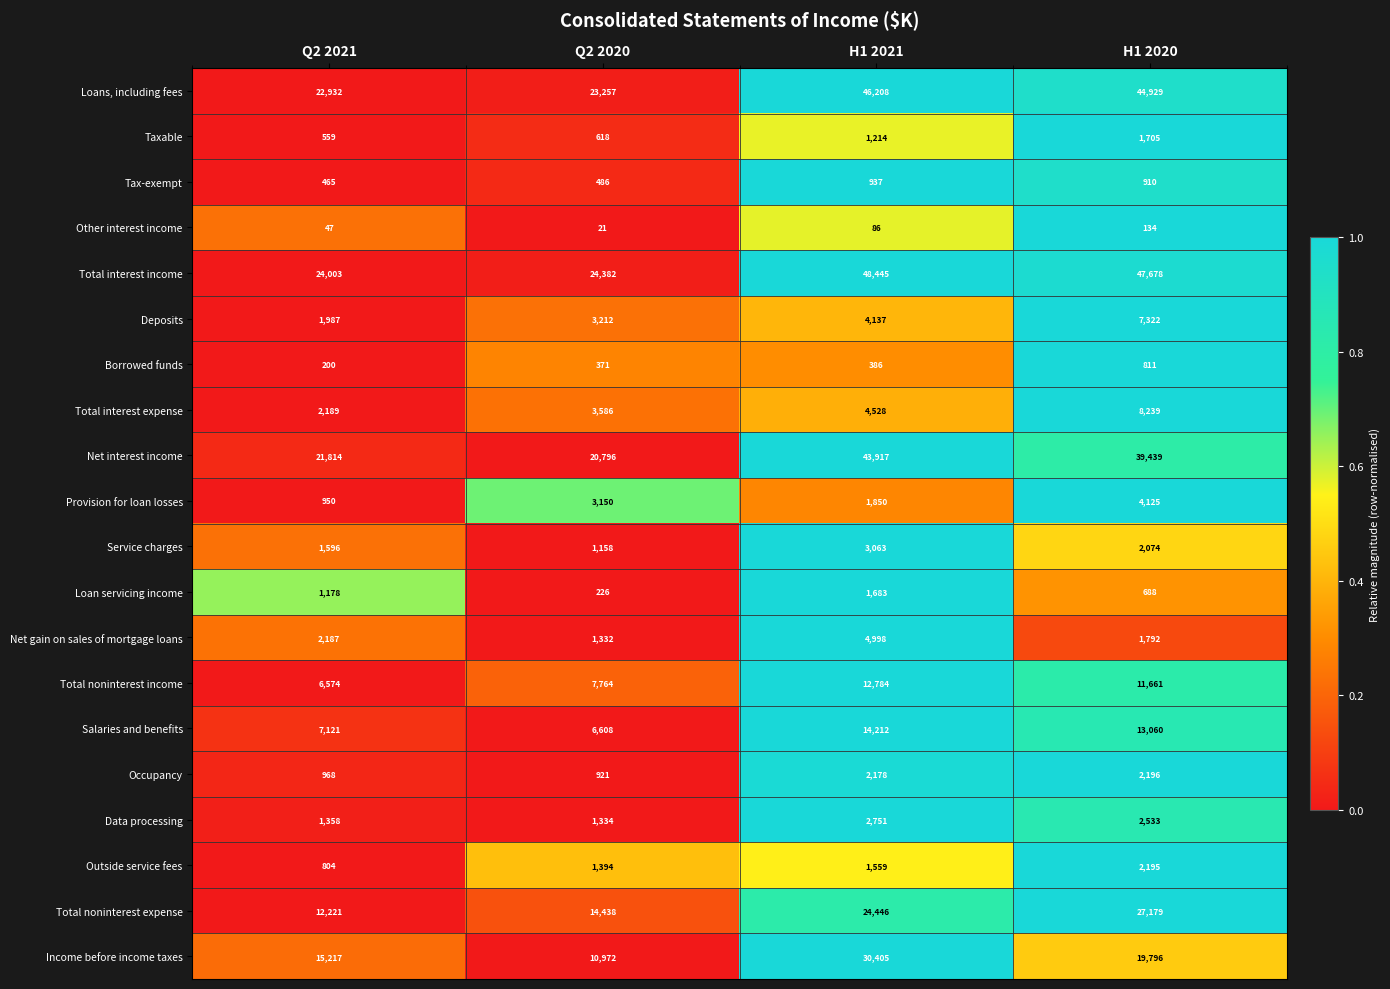

Read the Borrowed funds value at H1 2020, to the nearest 10.

810